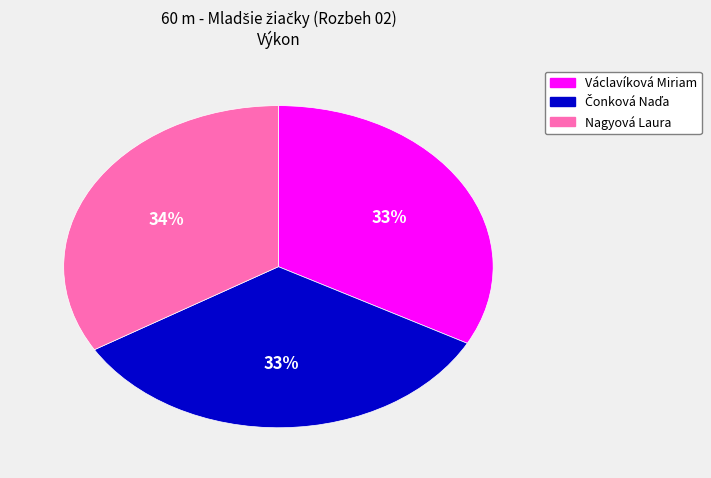

Do Václavíková Miriam and Nagyová Laura together represent more than half of the pie?

Yes